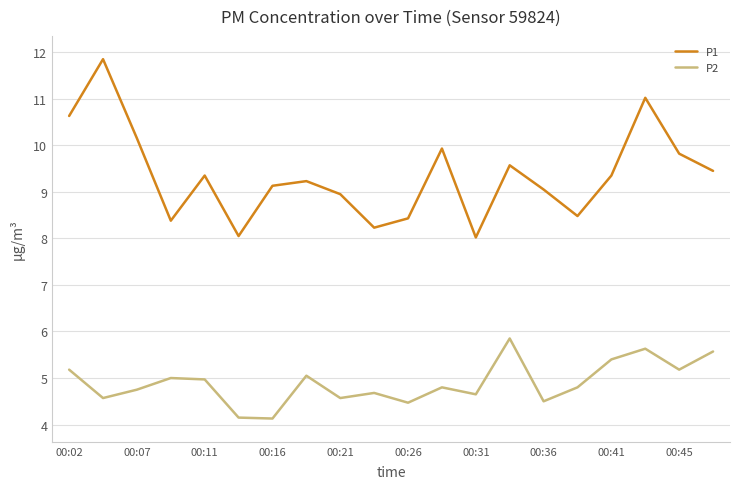

Which series has the largest total across all categories?

P1